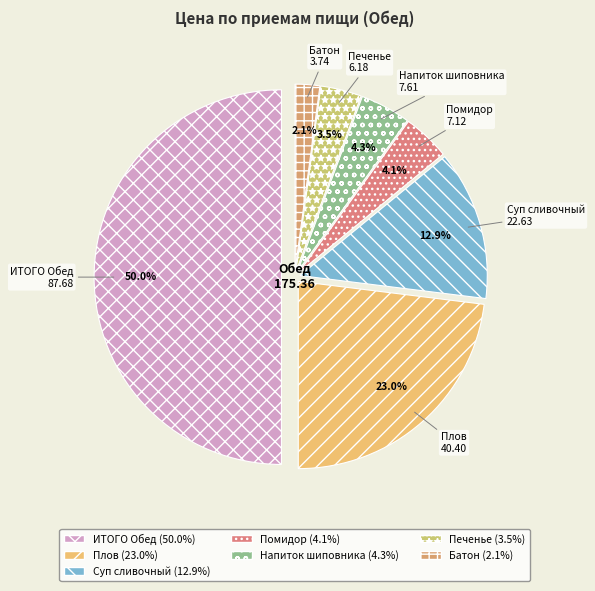

The ИТОГО Обед slice represents 44% of the pie. True or false?

False